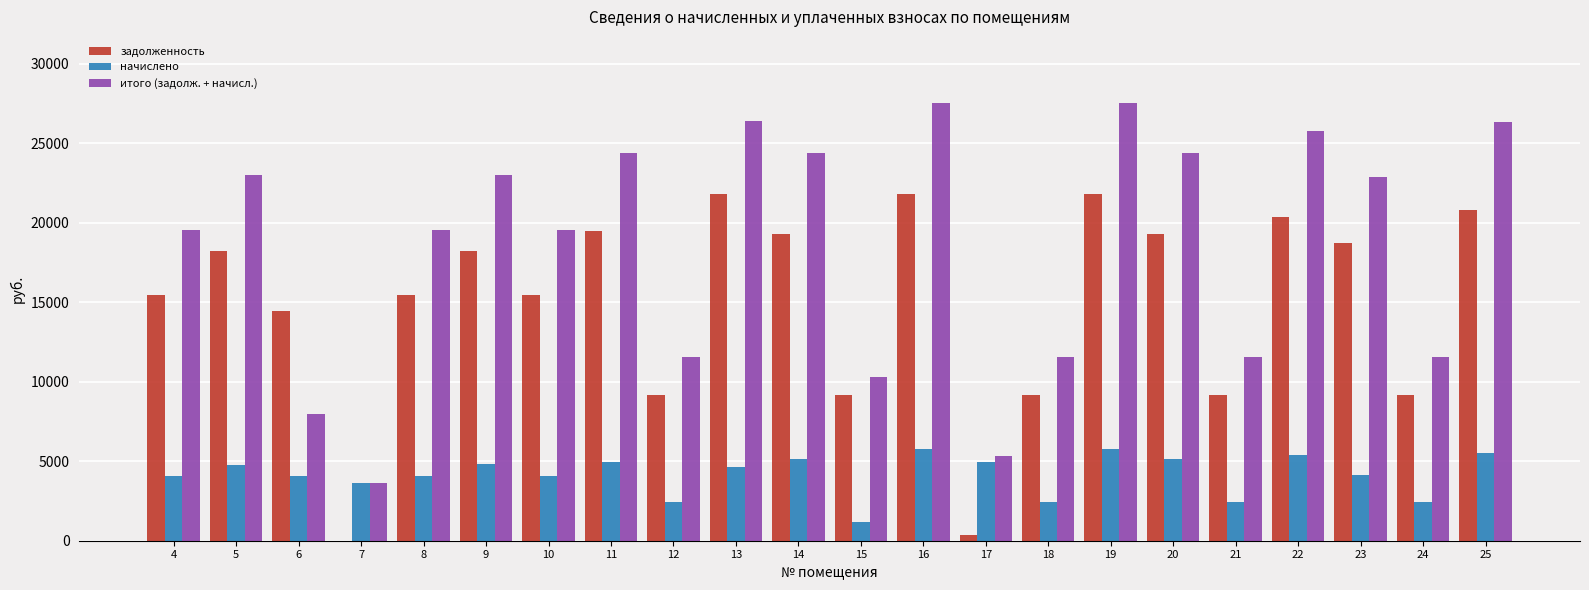

What is the approximate value of начислено at 14?

5116.6